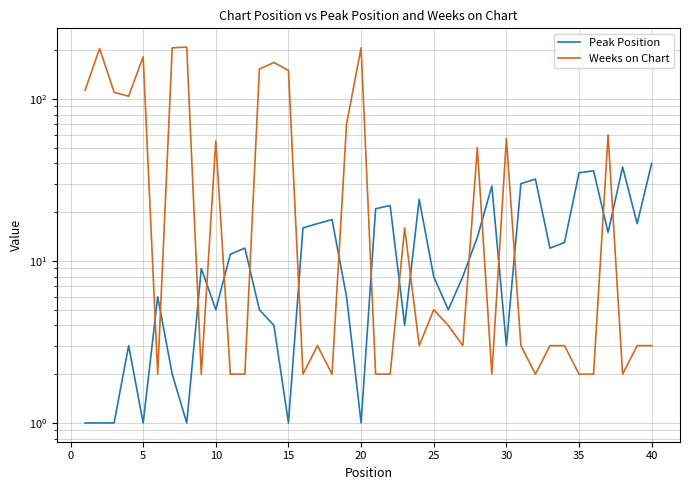

What is the difference between the second highest and minimum values in the Peak Position series?

37